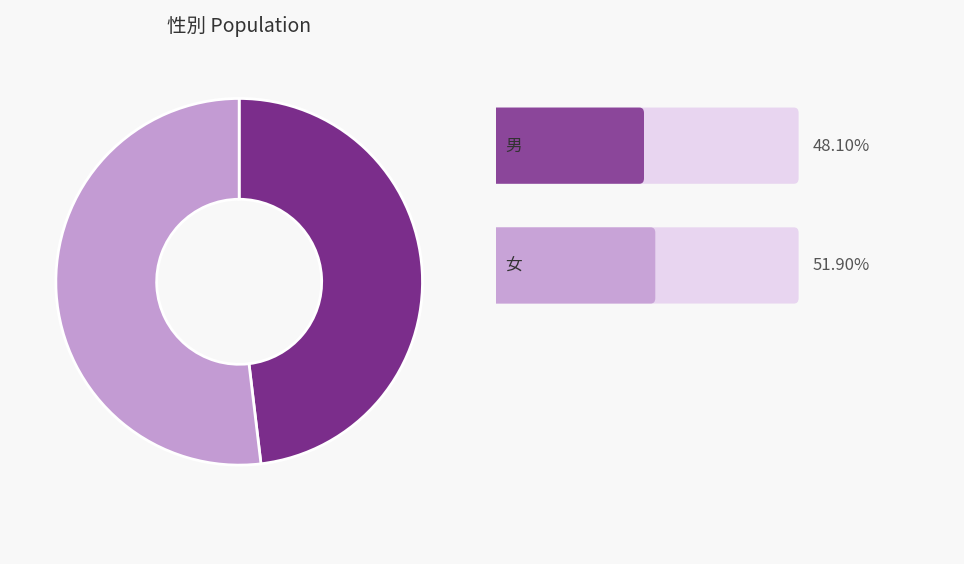

Is there a majority slice in this chart?

Yes